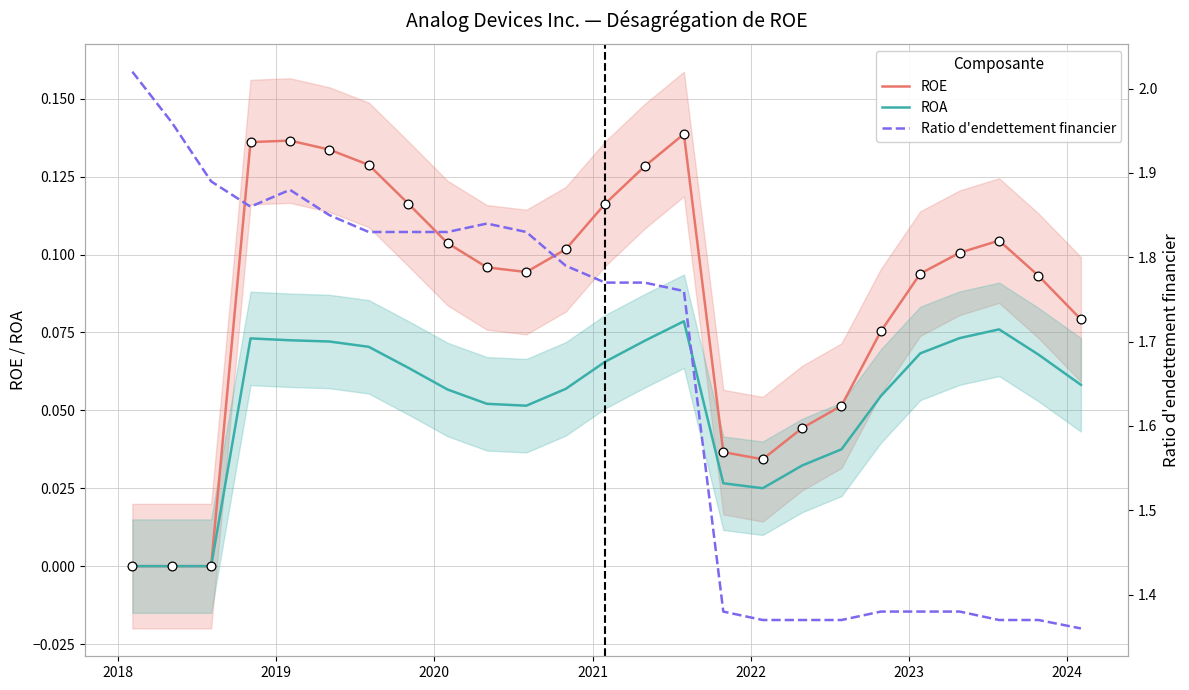

Which series contains the lowest Y value?

ROE